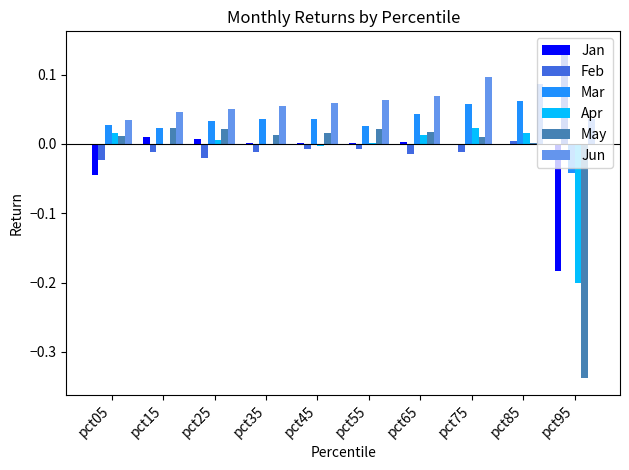

What is the sum of all Jun values?

0.6